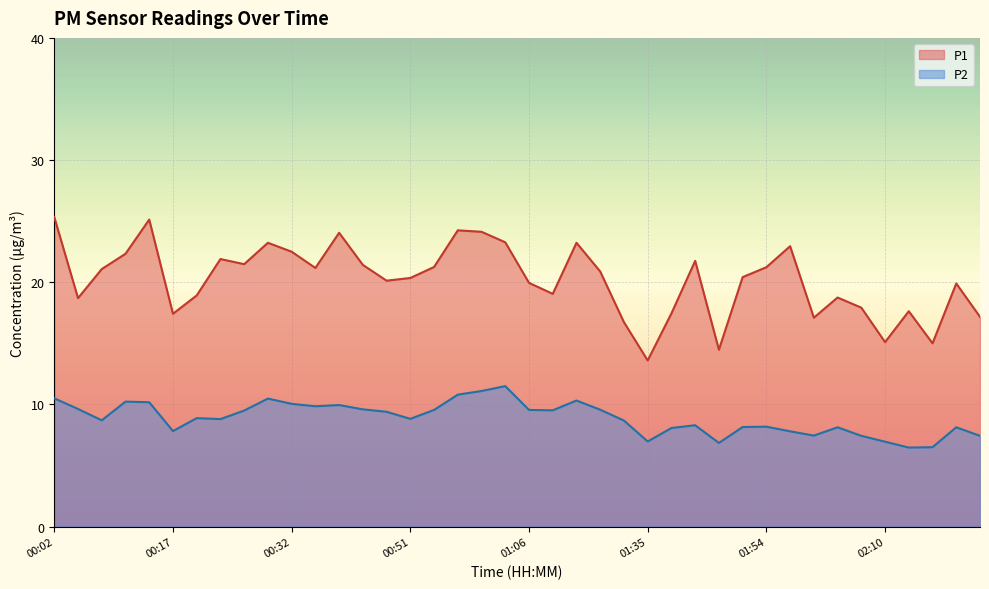

The value of P1 at 02:04 is 18.8. True or false?

True